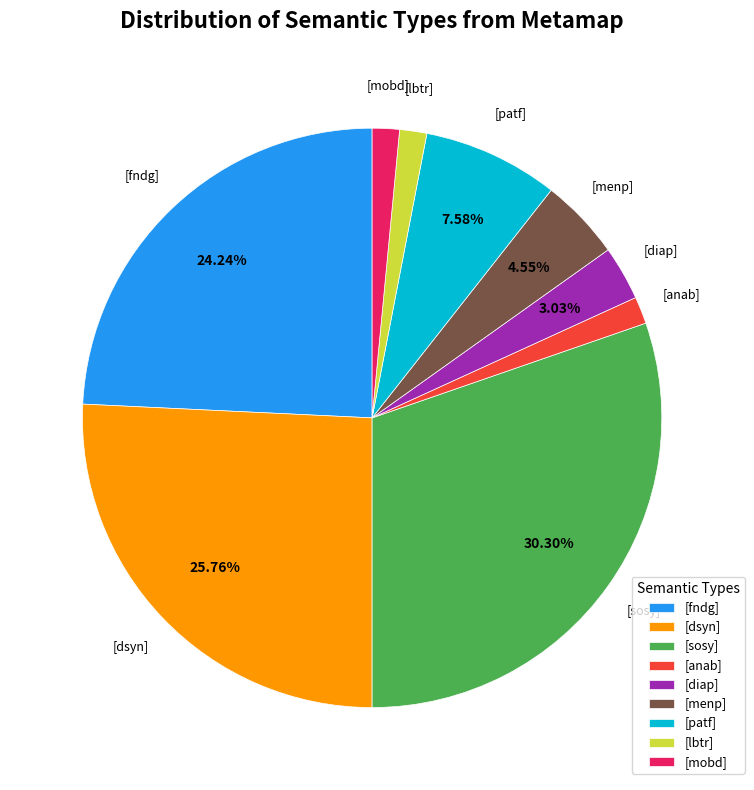

True or false: [diap] accounts for 13% of the total.

False